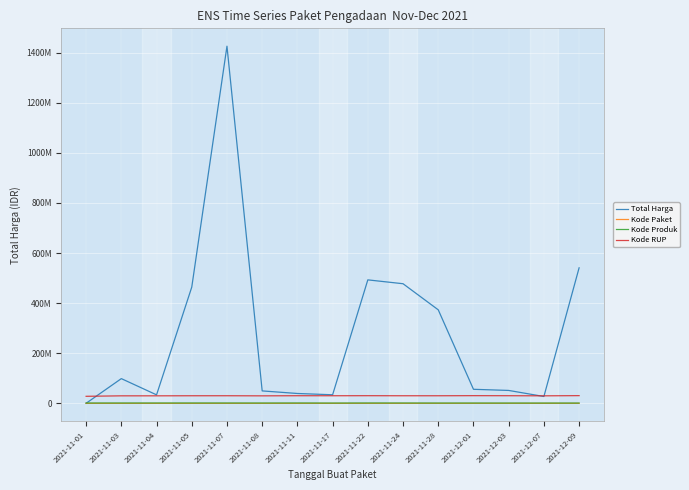

What are all the series names shown in the legend?

Total Harga, Kode Paket, Kode Produk, Kode RUP